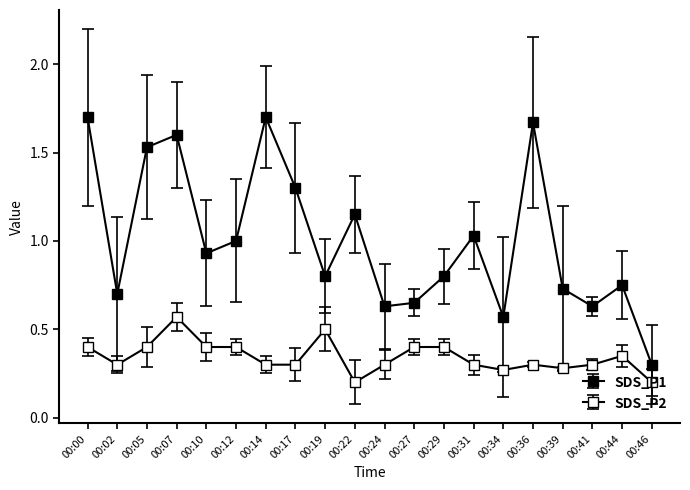

How many series are shown in this chart?

2